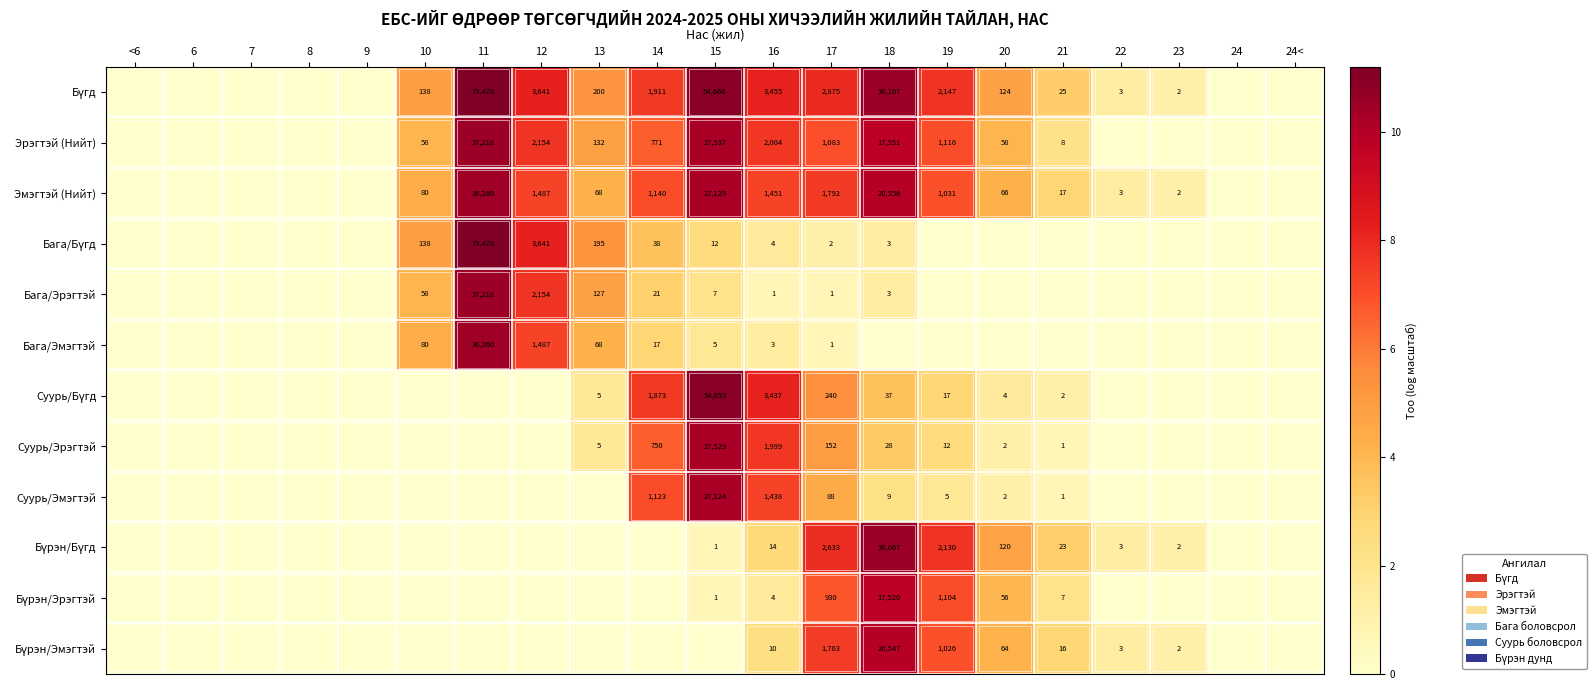

The value of Эмэгтэй (Нийт) at 17 is 912. True or false?

False